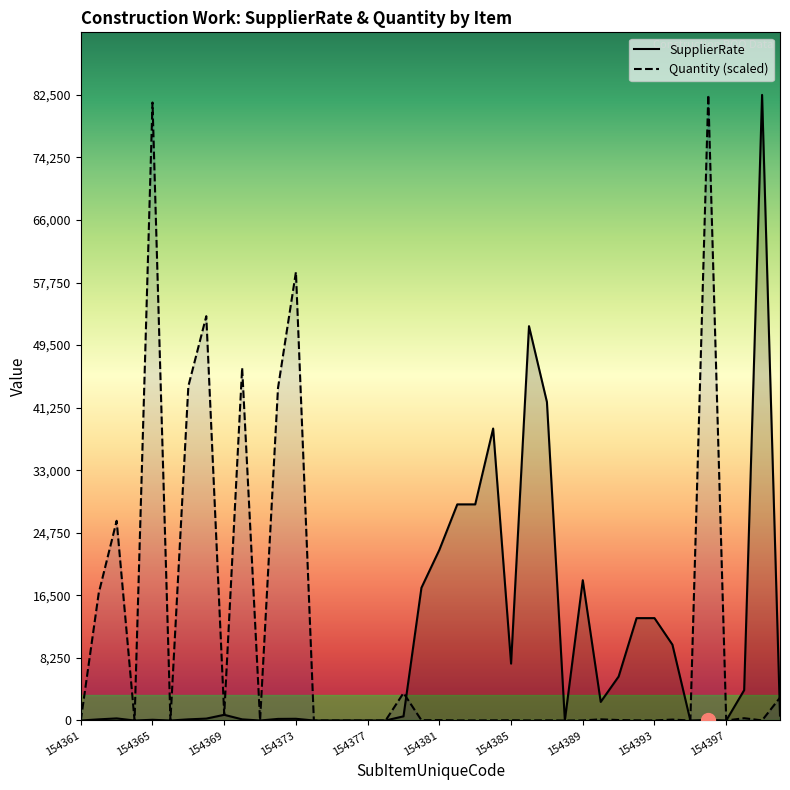

At which category does the chart reach its minimum across all series?

154361